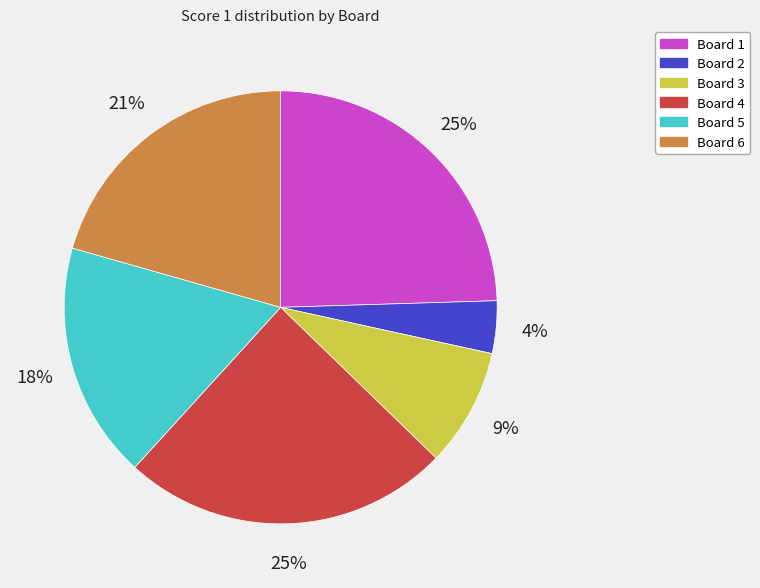

Does any single category account for the majority?

No